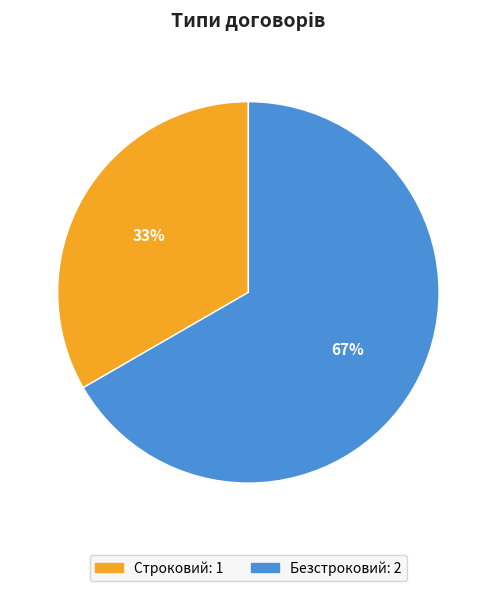

Do Строковий and Безстроковий together represent more than half of the pie?

Yes